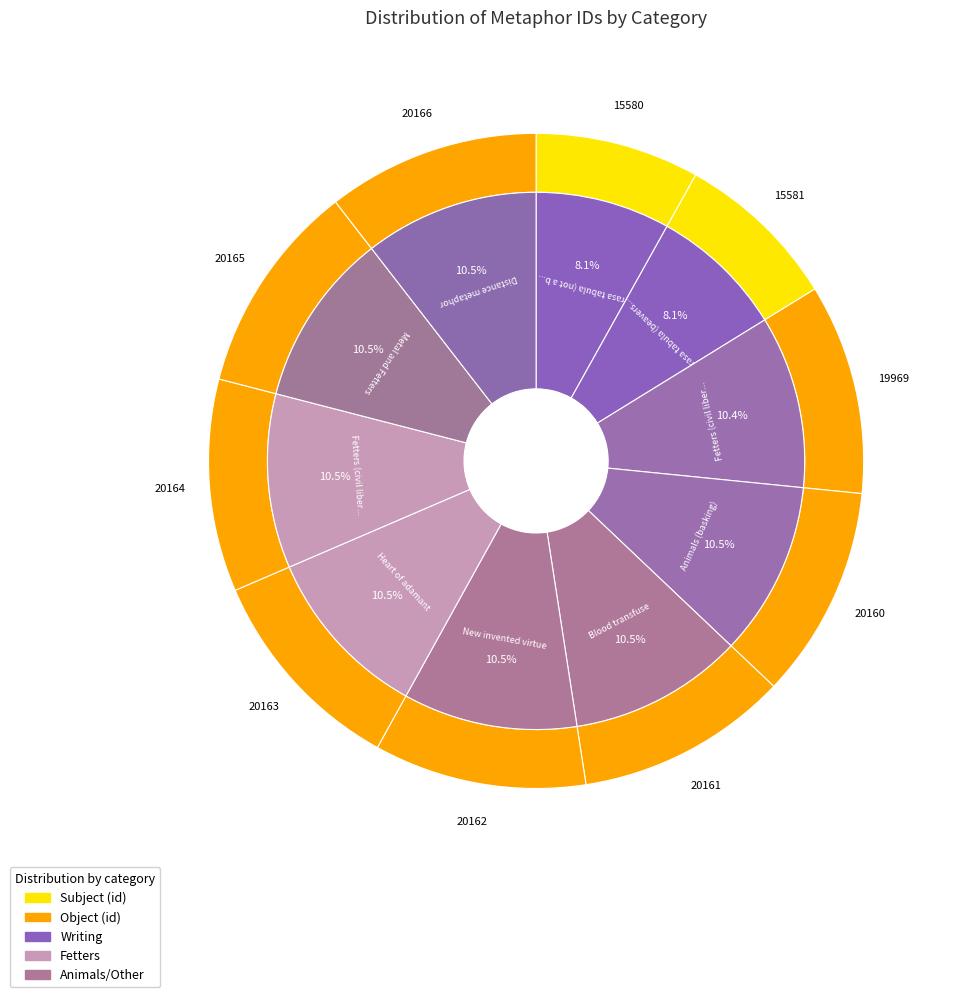

To the nearest percent, what is the combined percentage of Blood transfuse and Distance metaphor?

21%